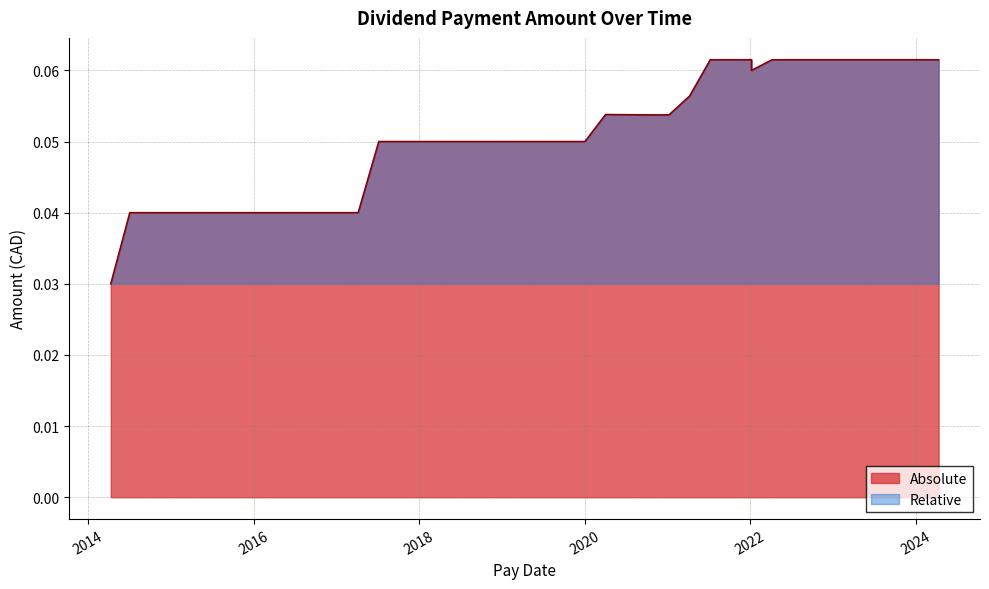

Read the value at 2024-04-12.

0.1